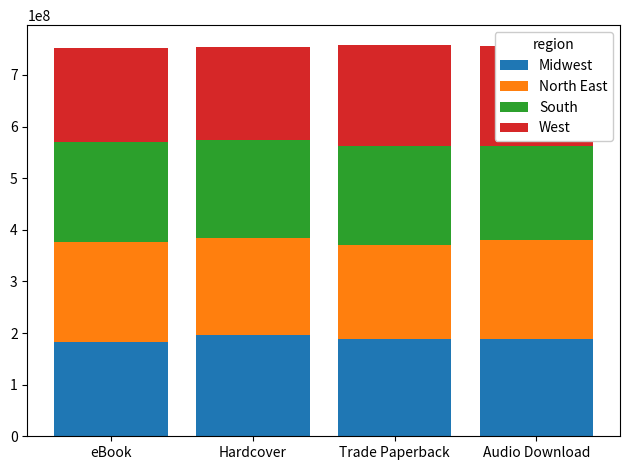

What is the sum of the Midwest values at Trade Paperback and Hardcover?

384471530